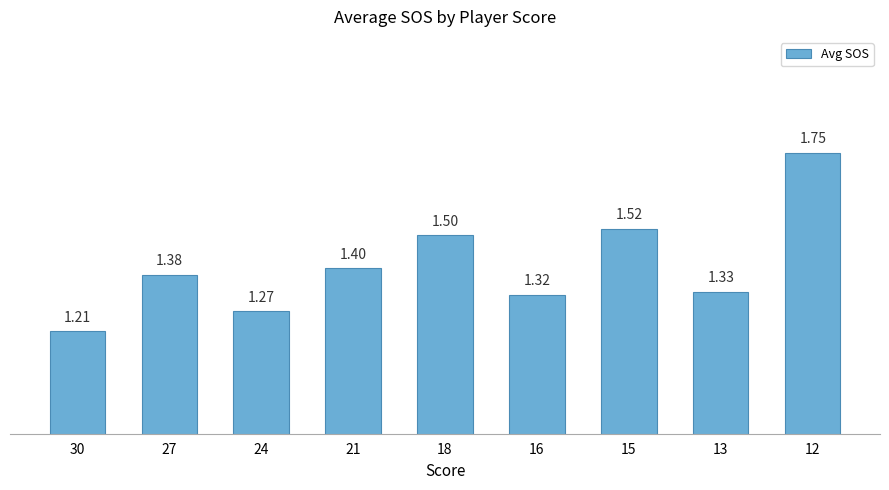

What is the change in value from 27 to 15?

+0.1